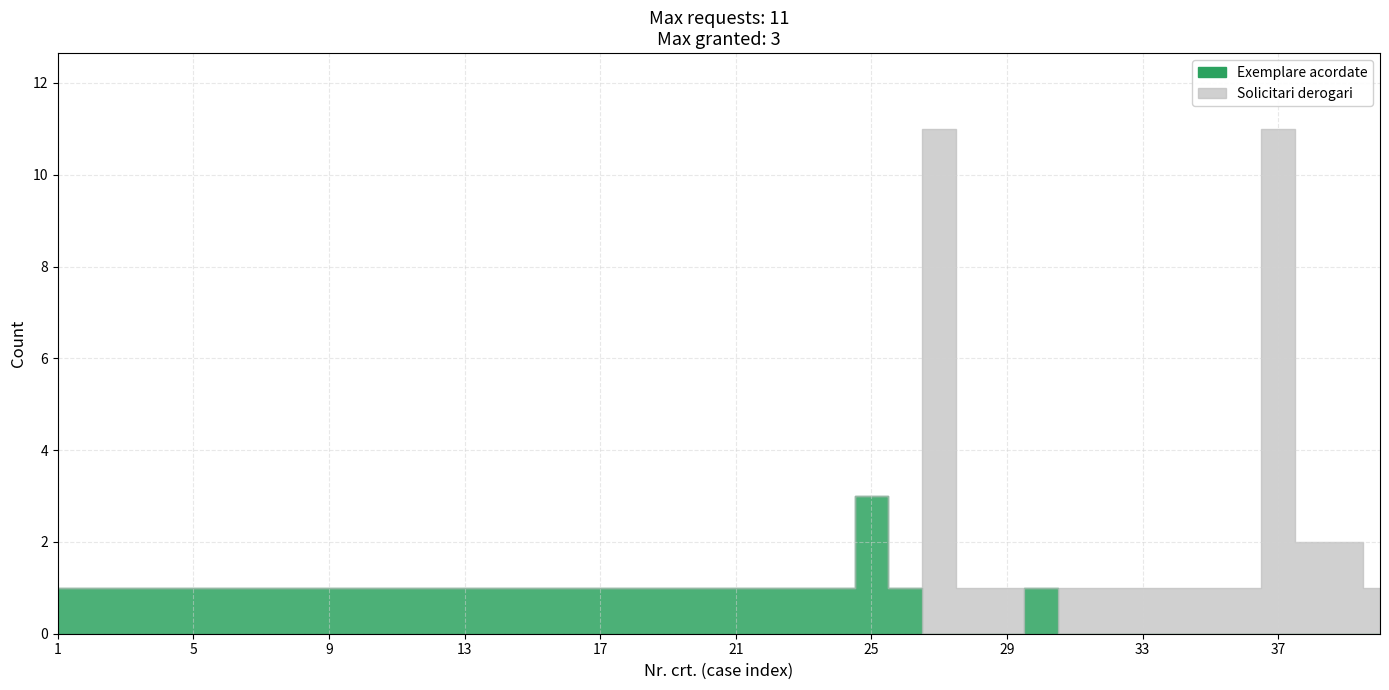

How many interior local peaks does the Solicitari_derogari series have?

3